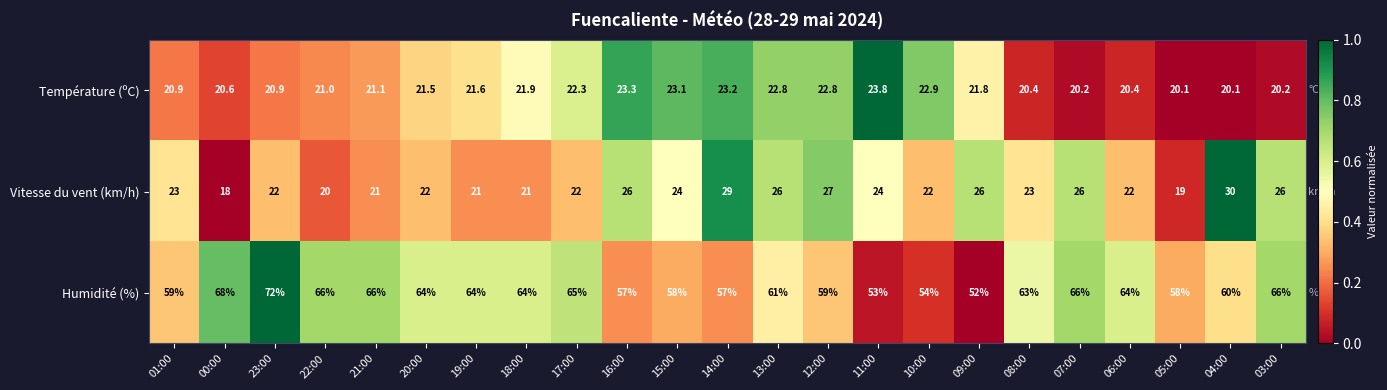

Rank the series by their maximum value, from highest to lowest.

Humidité (%), Vitesse du vent (km/h), Température (ºC)